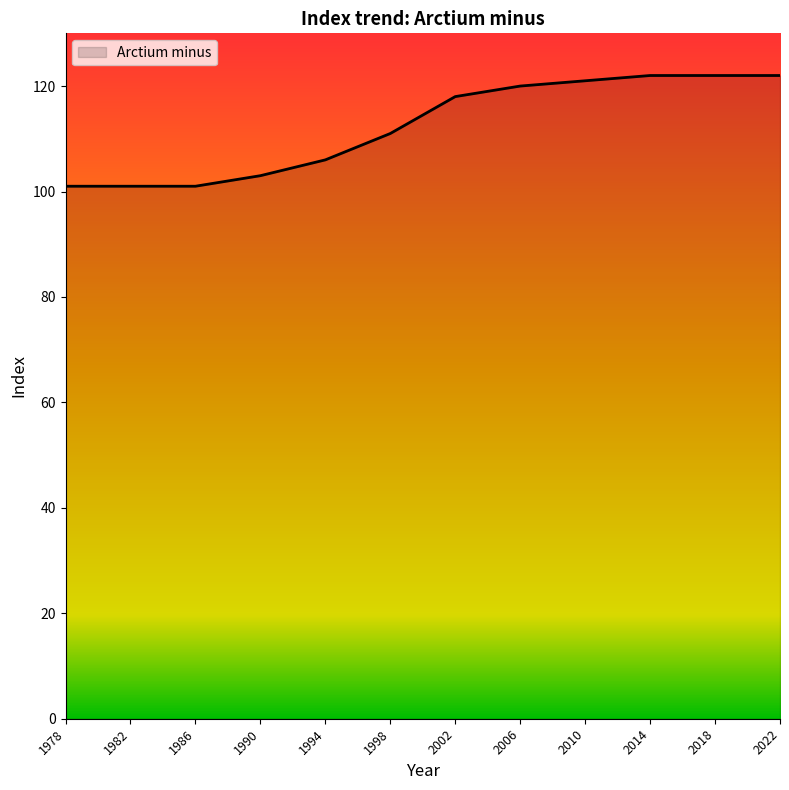

Reading left to right, what are all the values shown in this chart?

101	101	101	103	106	111	118	120	121	122	122	122